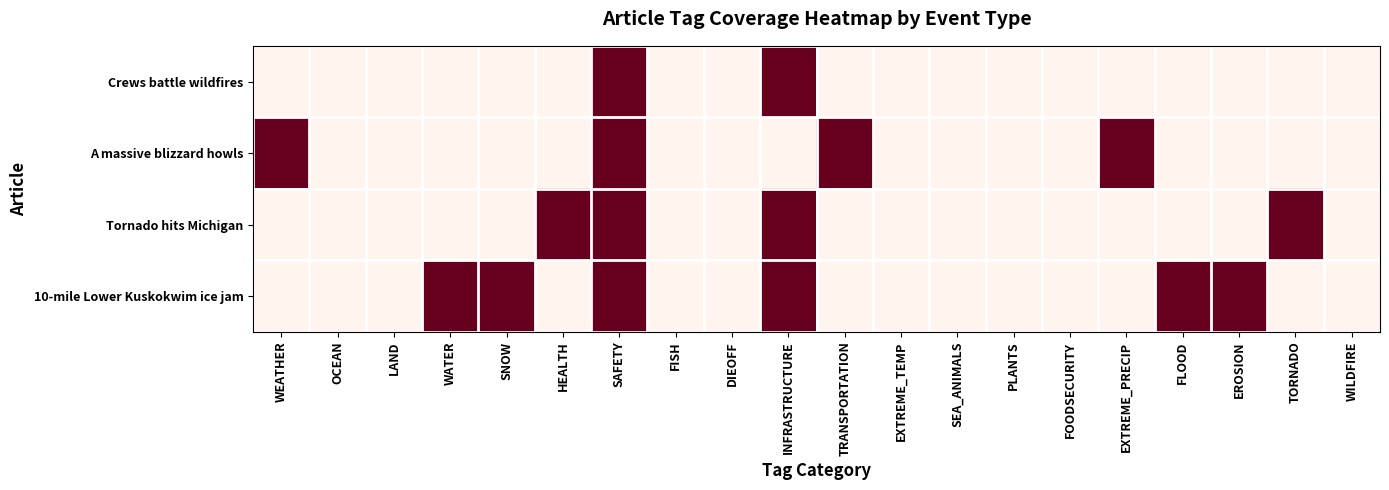

Which series changed the most between SNOW and FISH?

10-mile Lower Kuskokwim ice jam